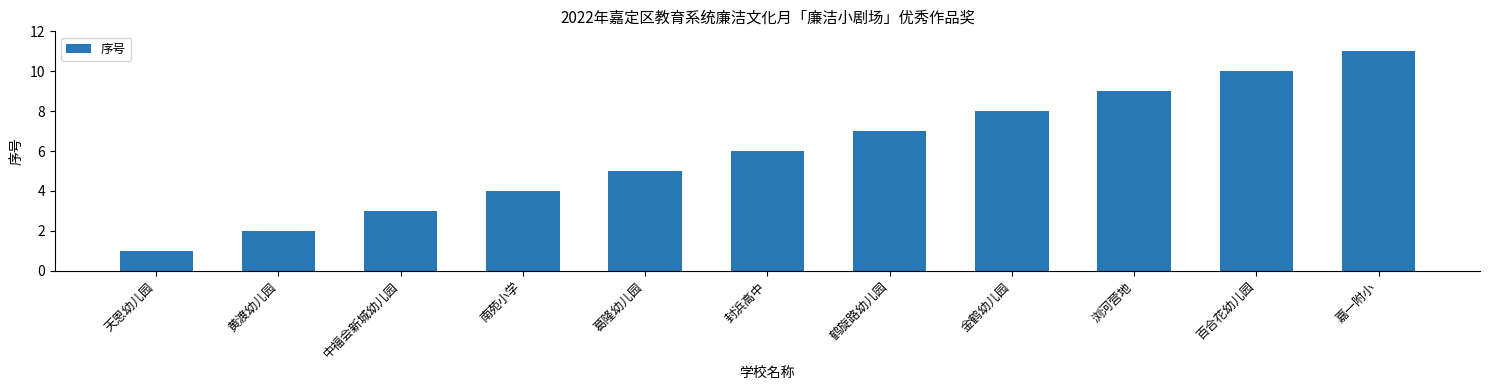

What is the sum of the values at 嘉一附小 and 黄渡幼儿园?

13